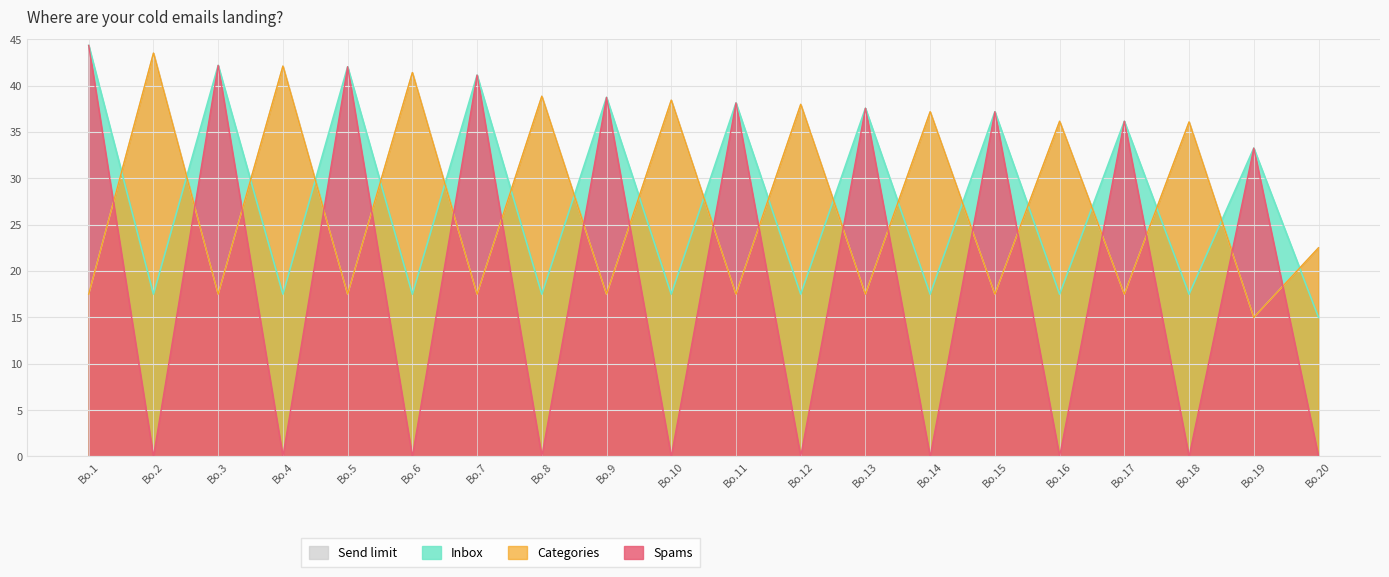

What is the difference between the Send limit values at 8 and 7?

21.3